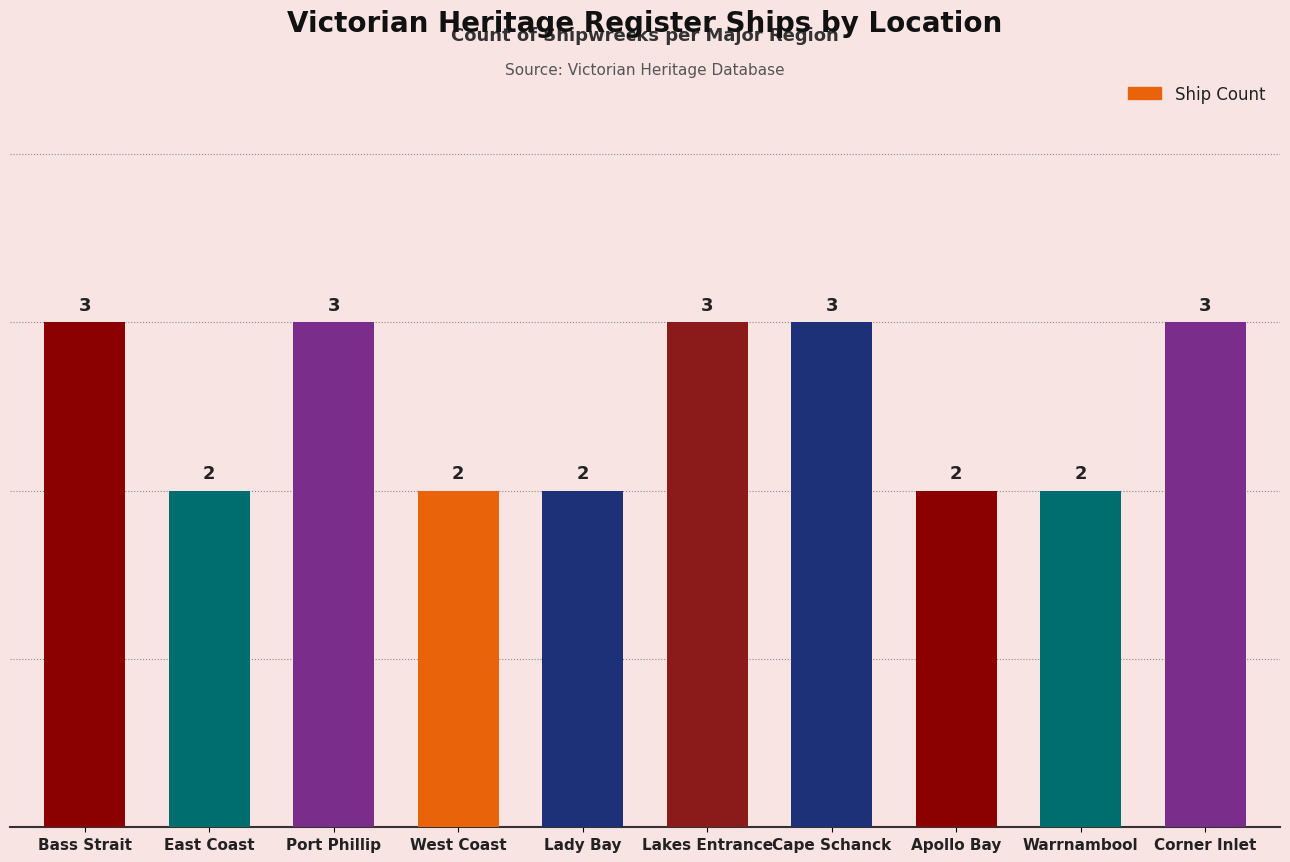

What is the value of the 5th bar from the left?

2